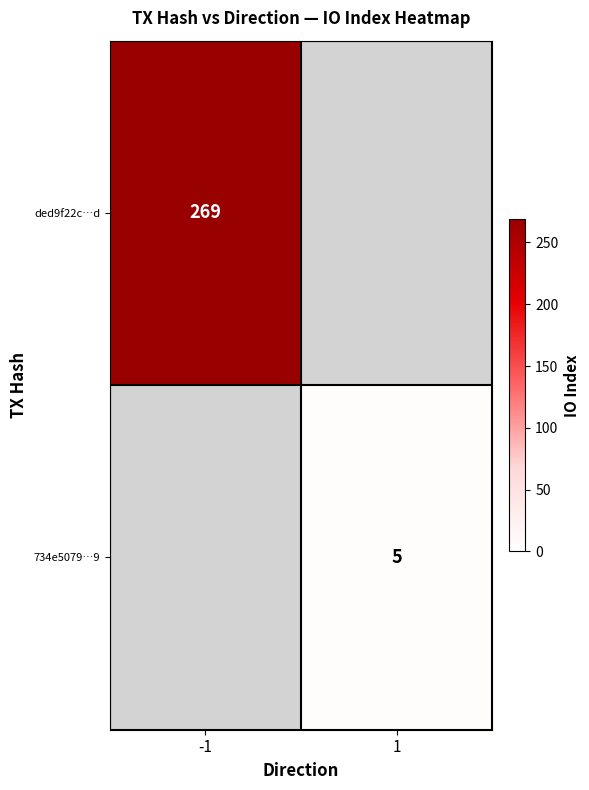

At which category does the chart reach its minimum across all series?

1